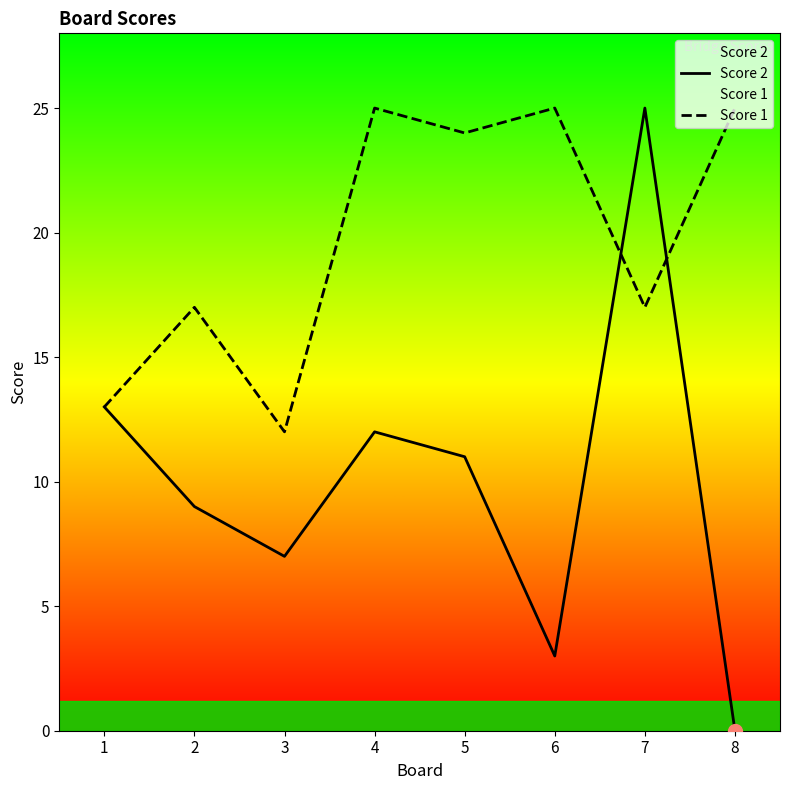

At which category does the chart reach its minimum across all series?

8